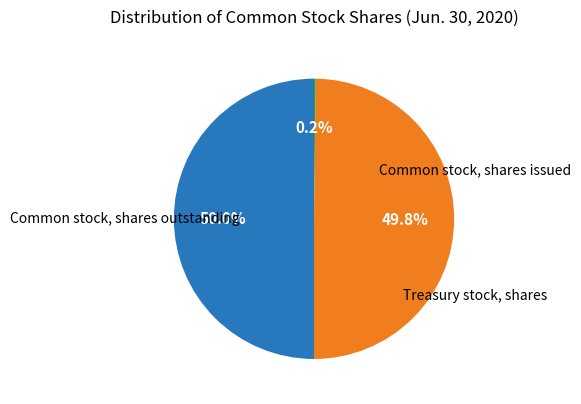

Which category has the smallest portion of the pie?

Treasury stock, shares